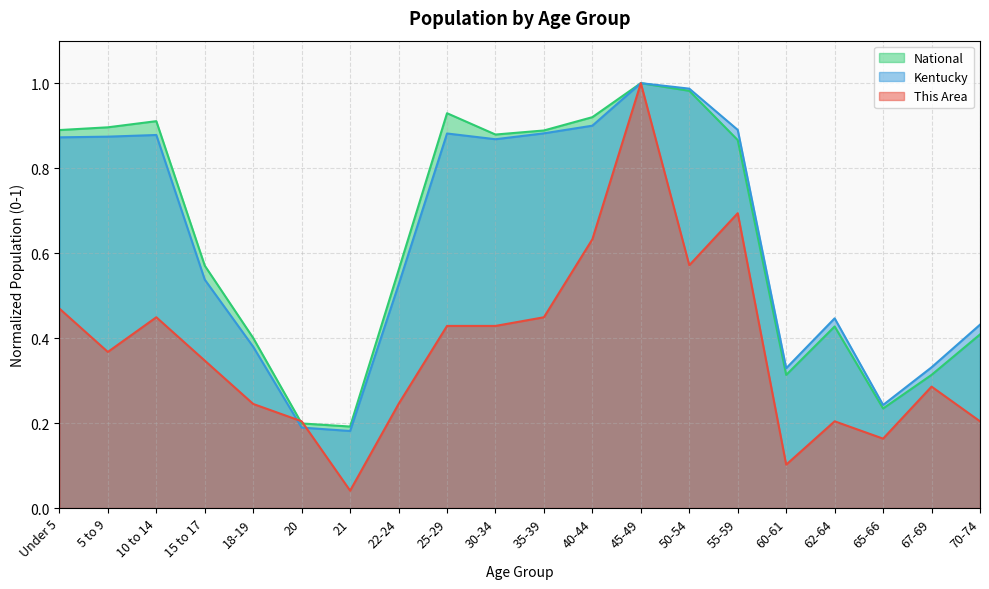

What is the average value of the Kentucky series?

0.6